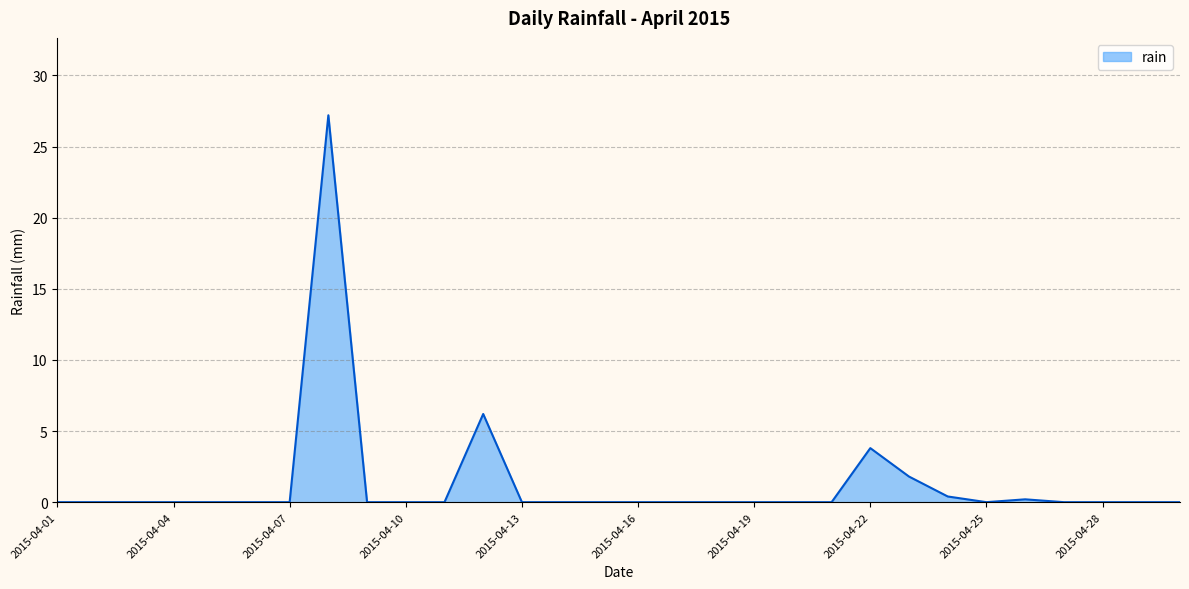

What is the difference between the maximum and minimum values?

27.2